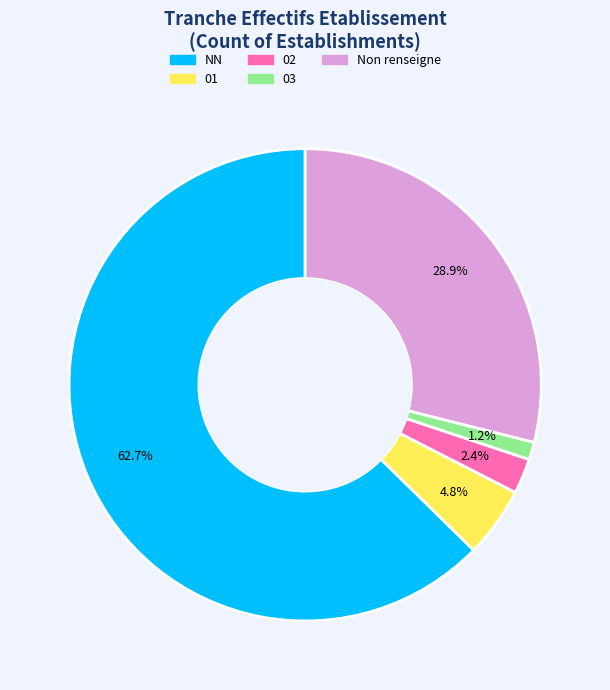

Is there any slice that represents more than half of the pie?

Yes